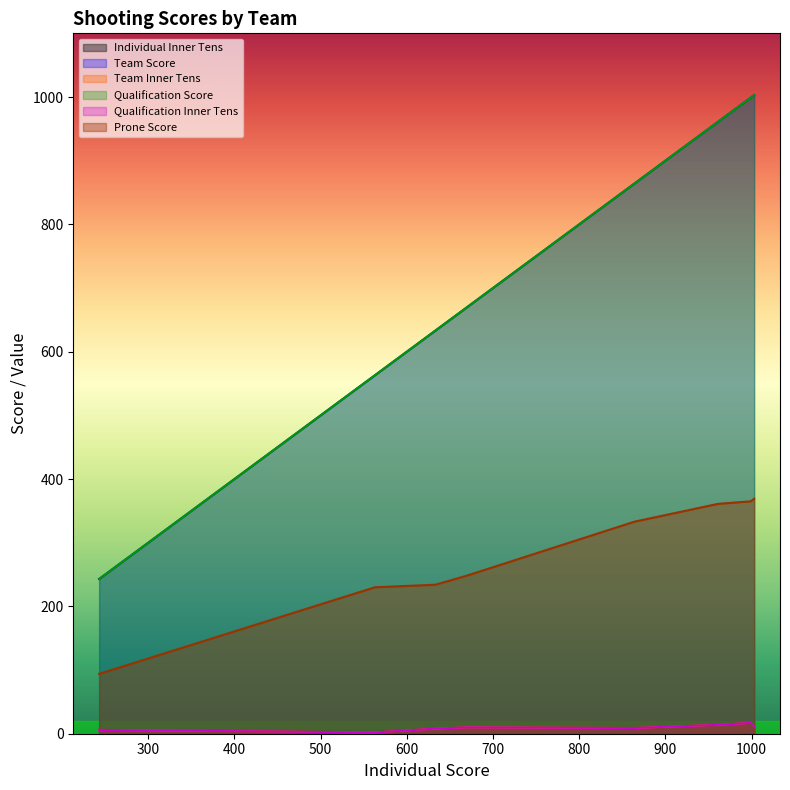

How many data points does each series have?

8